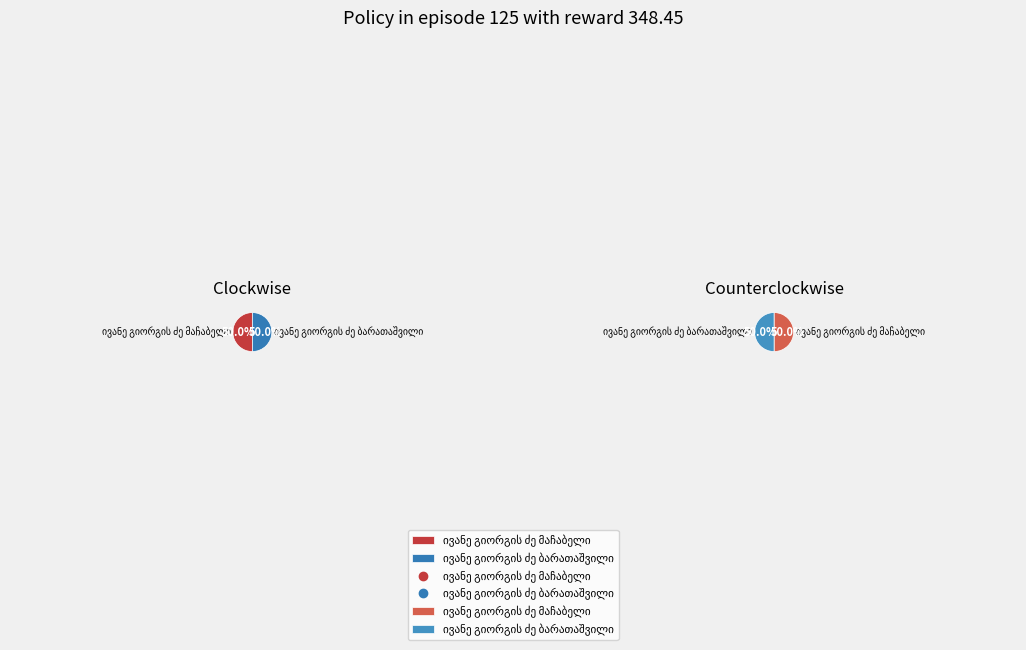

What portion of the pie excludes ივანე გიორგის ძე ბარათაშვილი?

50.0%